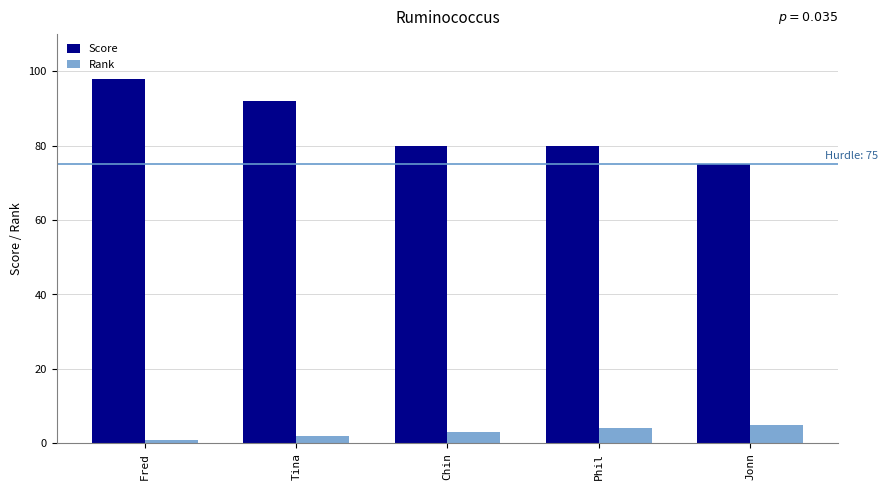

Rank the series at Tina from highest to lowest value.

Score, Rank